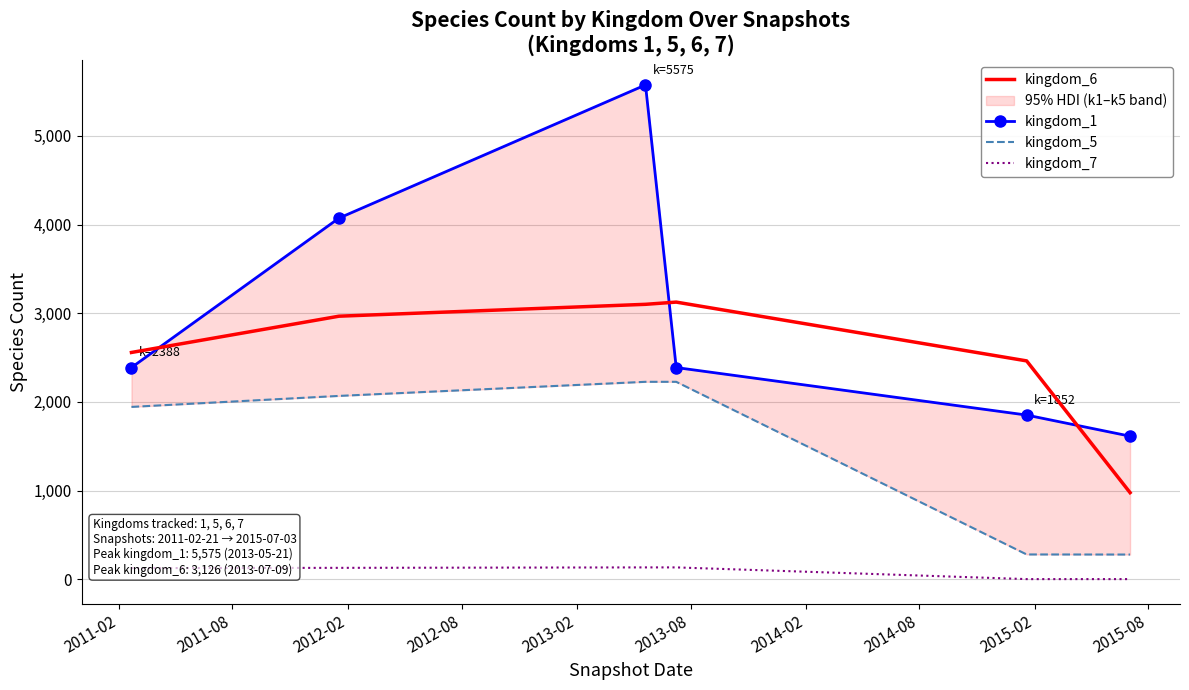

What is the greatest value displayed?

5575